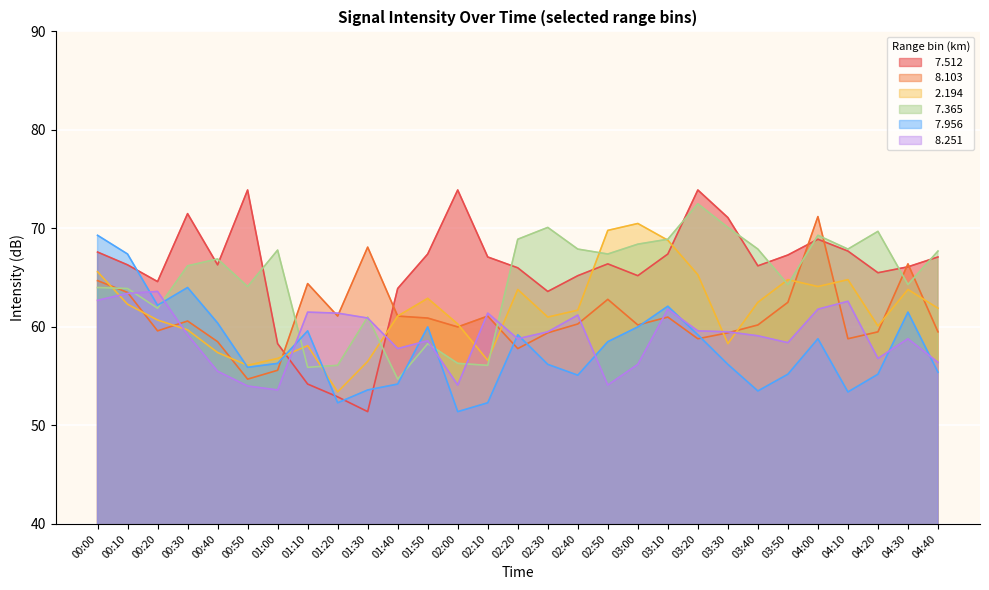

The   7.956 series shows 56.2 at 03:30. True or false?

True